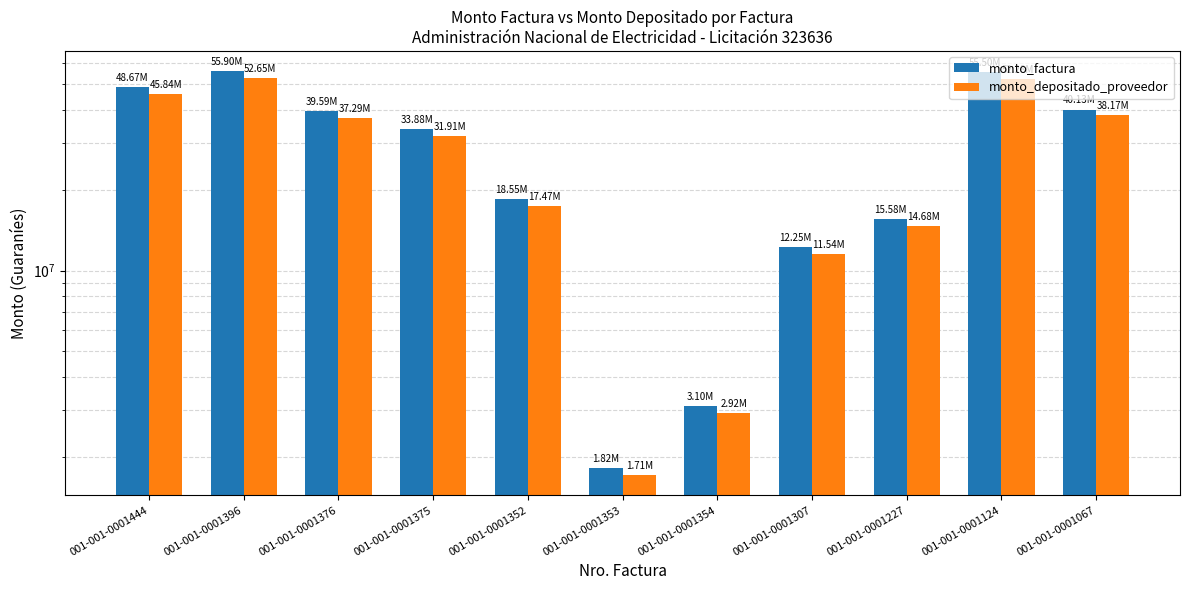

Is it true that monto_factura equals 21038874 at 001-001-0001307?

False